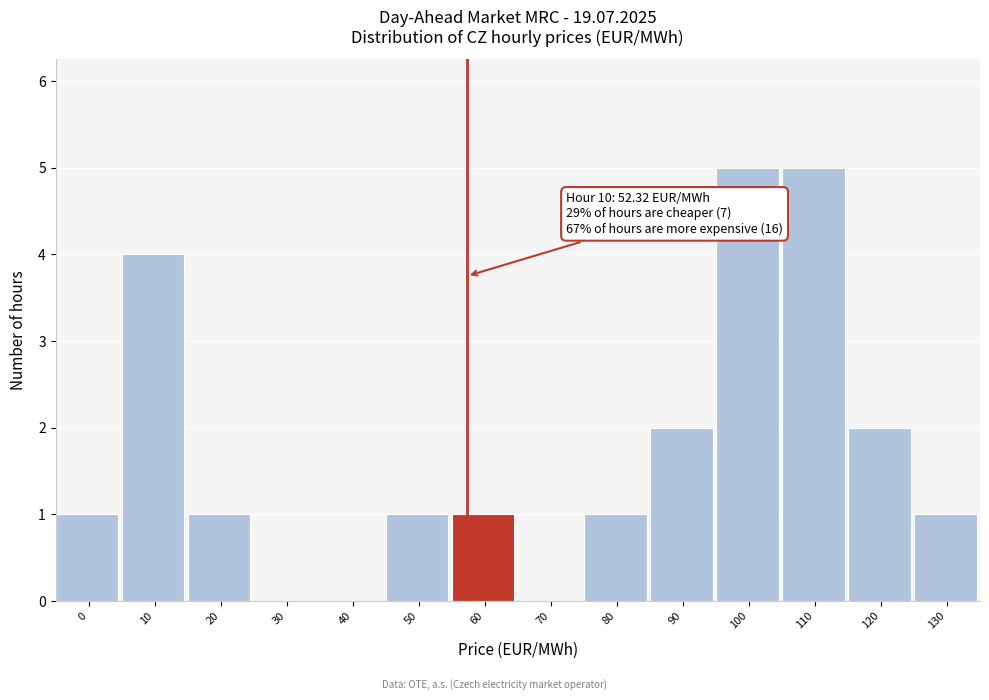

Reading right to left, list all the values displayed in this chart.

130=1	120=2	110=5	100=5	90=2	80=1	70=0	60=1	50=1	40=0	30=0	20=1	10=4	0=1